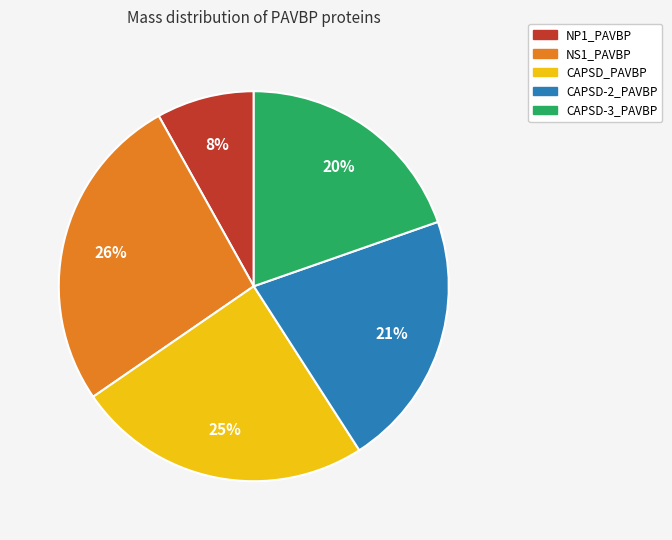

How many slices are in this pie chart?

5